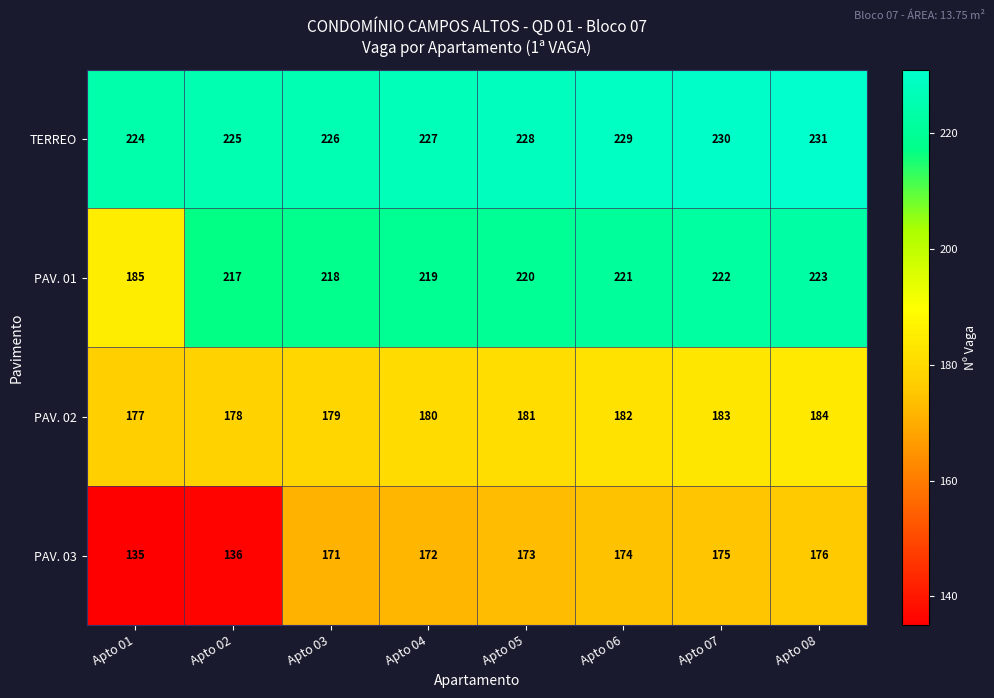

At which category is the sum across all series the highest?

Apto 08